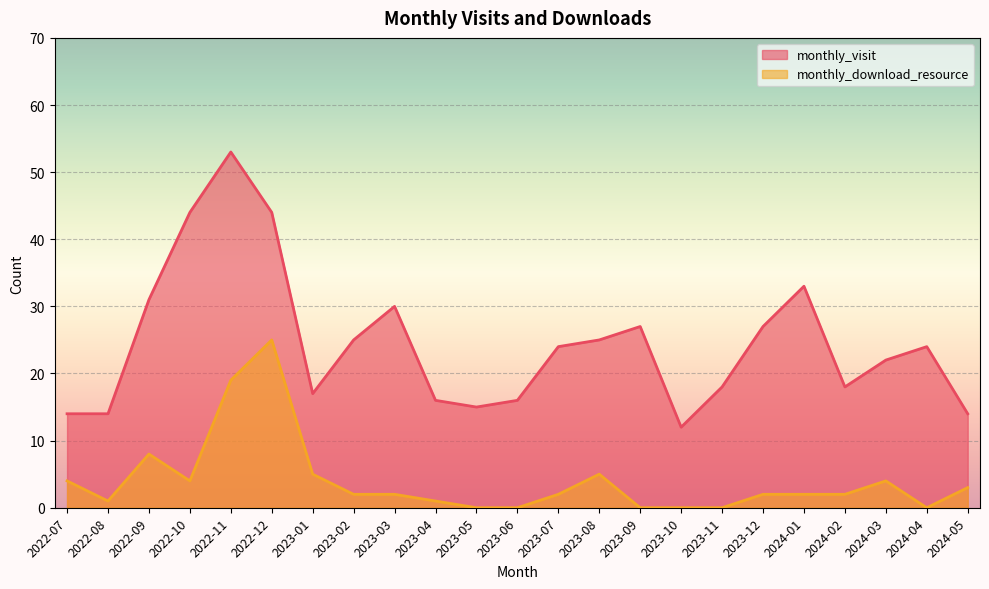

Where is monthly_download_resource nearest to the value 12?

2022-09